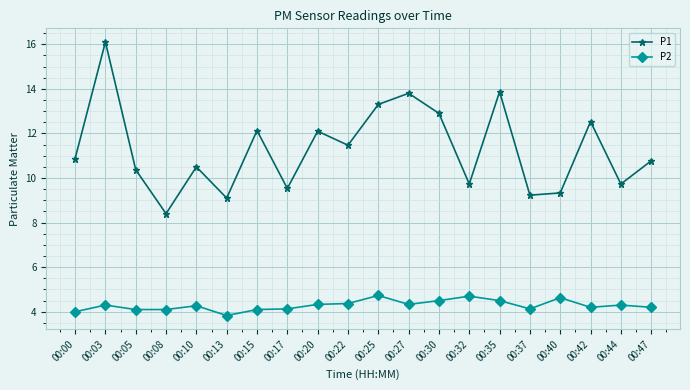

List the series in order of their peak value, lowest first.

P2, P1